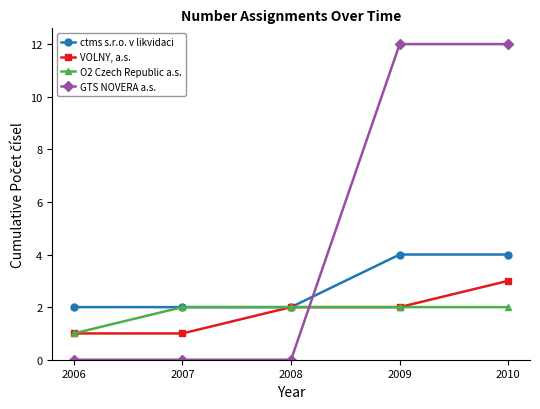

At how many categories does at least one series exceed 11?

2